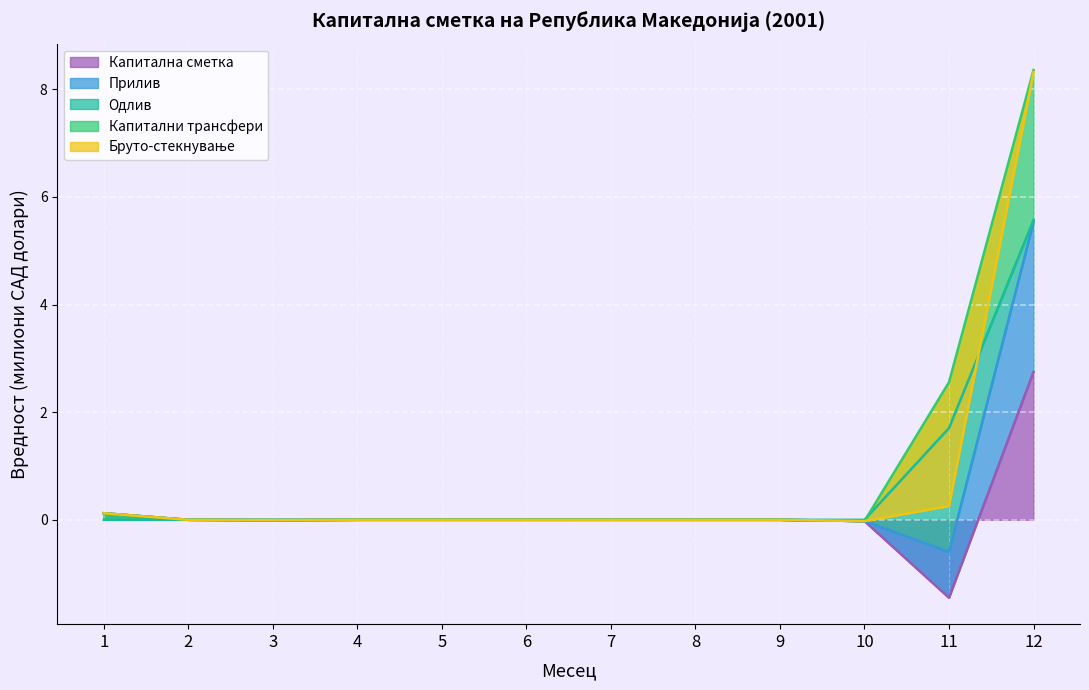

At which label does Капитална сметка reach its minimum?

11